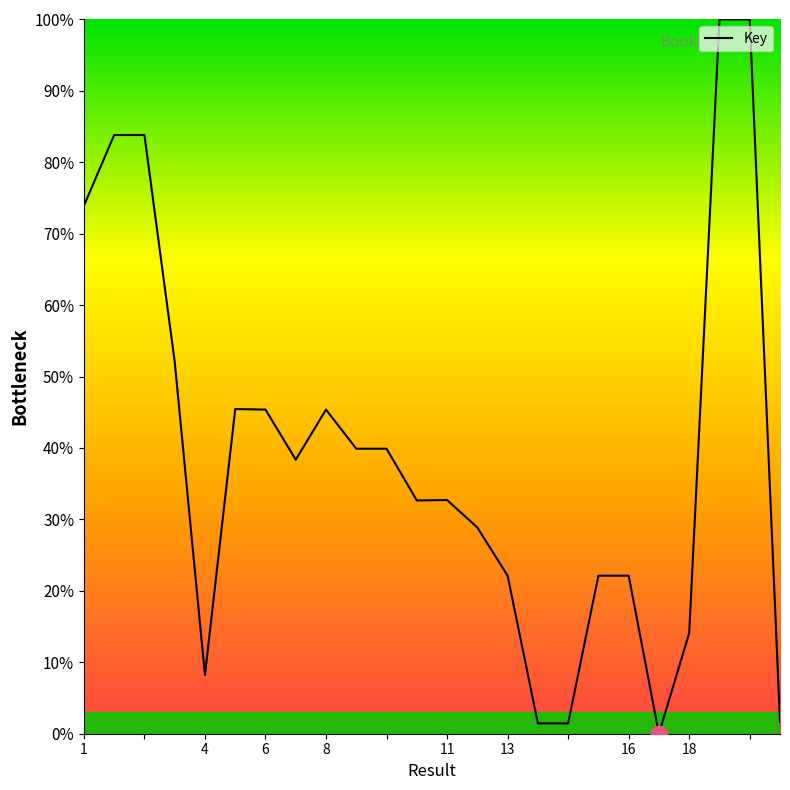

What is the difference between the maximum and minimum values?

100.0